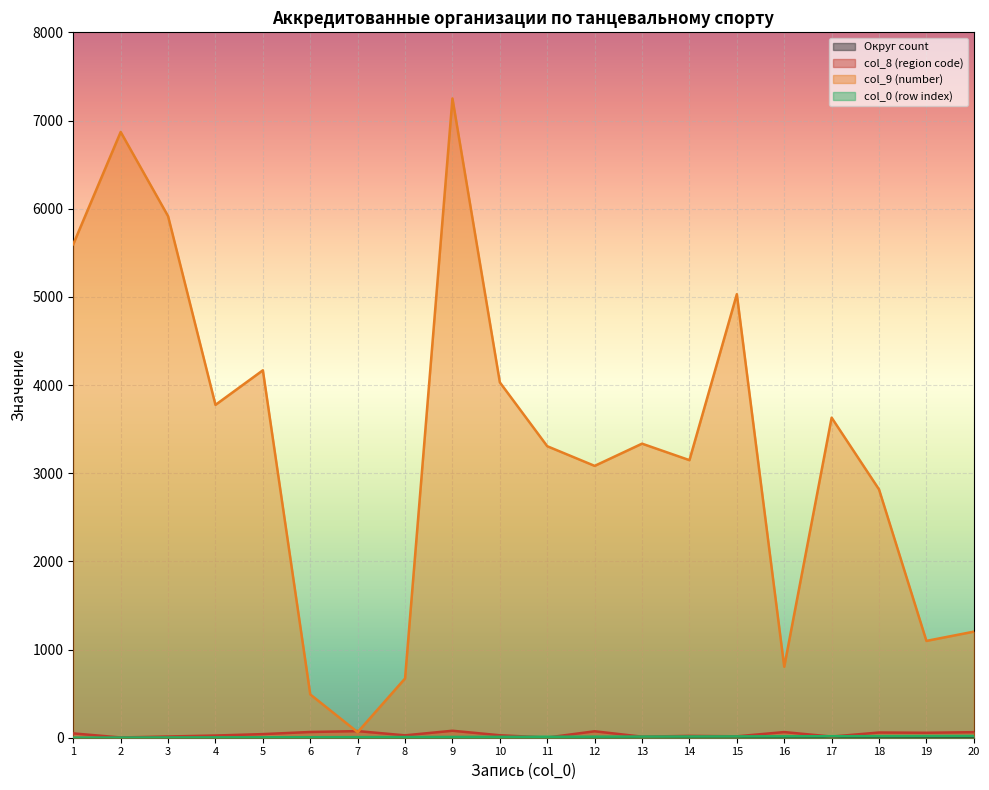

Is it true that col_8 (region code) equals 49 at 1?

True